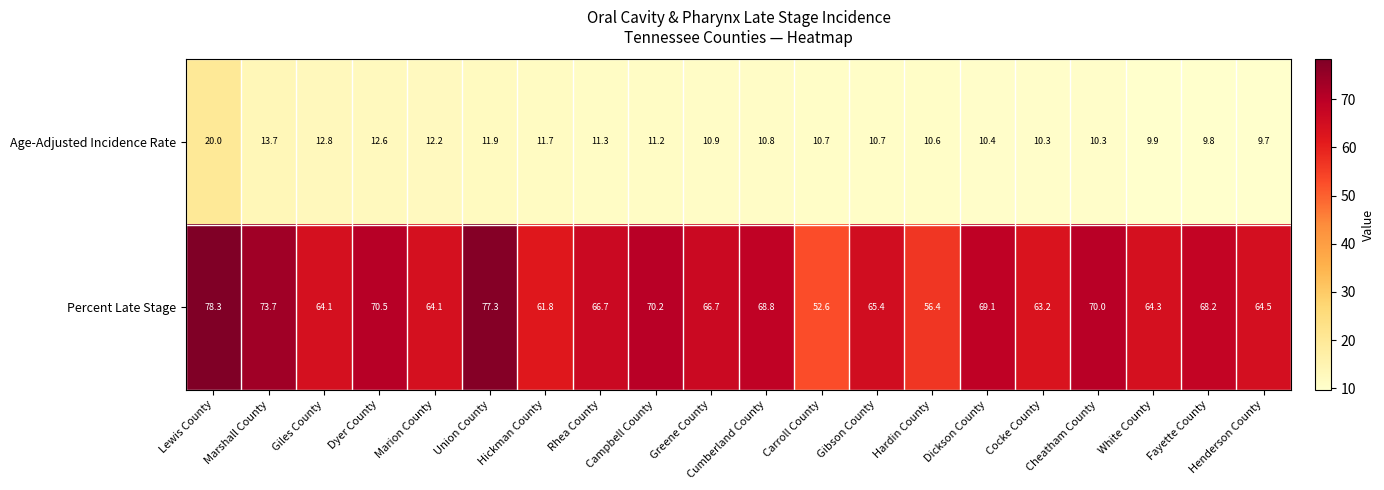

At which label is Percent Late Stage closest to 65?

Gibson County